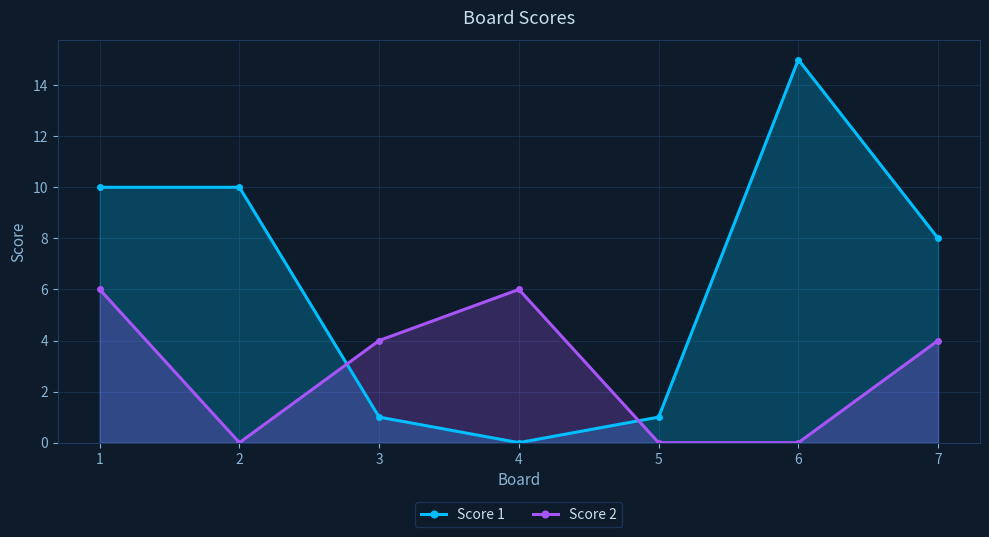

At which category does Score 2 reach its first local valley?

2